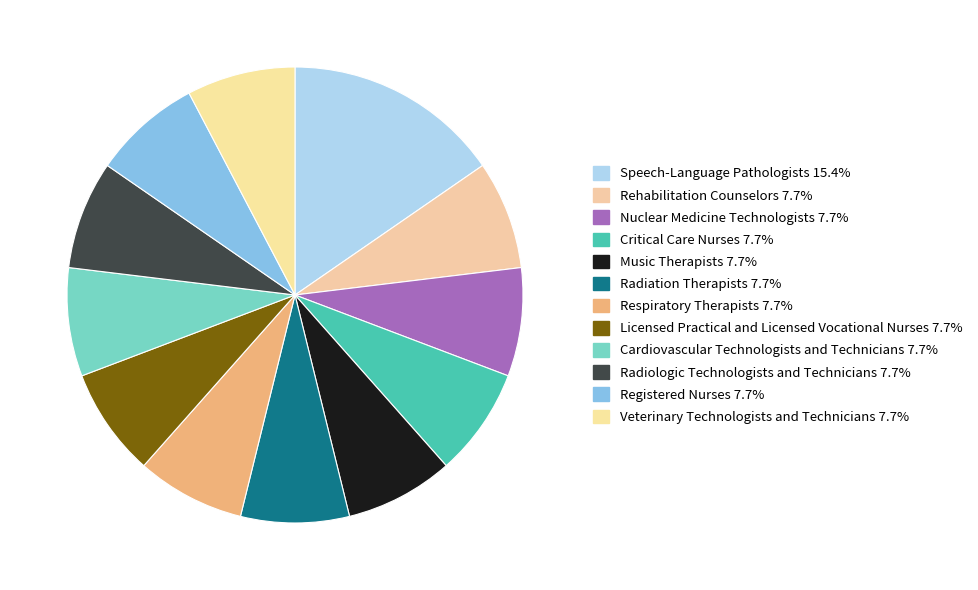

Count the number of slices in the pie.

12